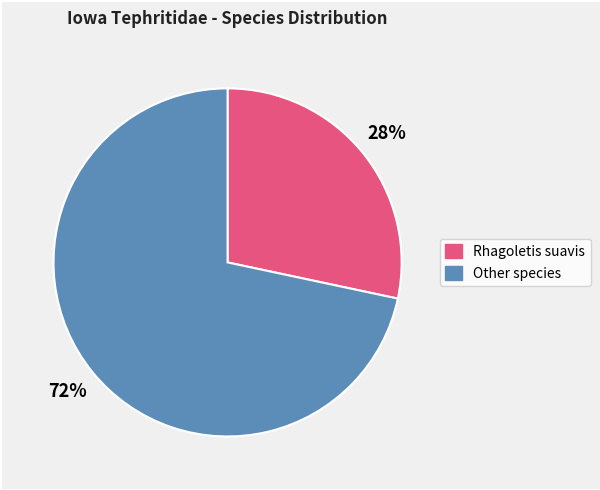

To the nearest percent, what is the average slice percentage?

50%